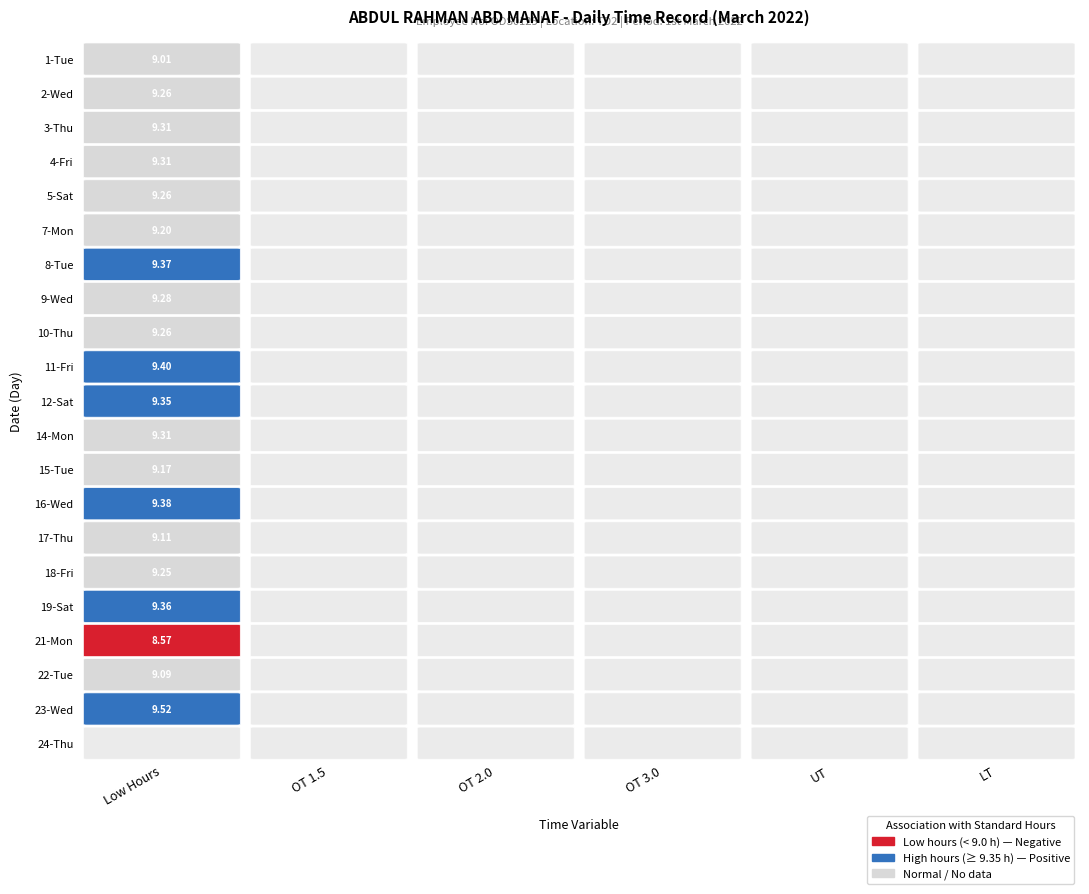

What is the maximum value shown in the chart?

9.5